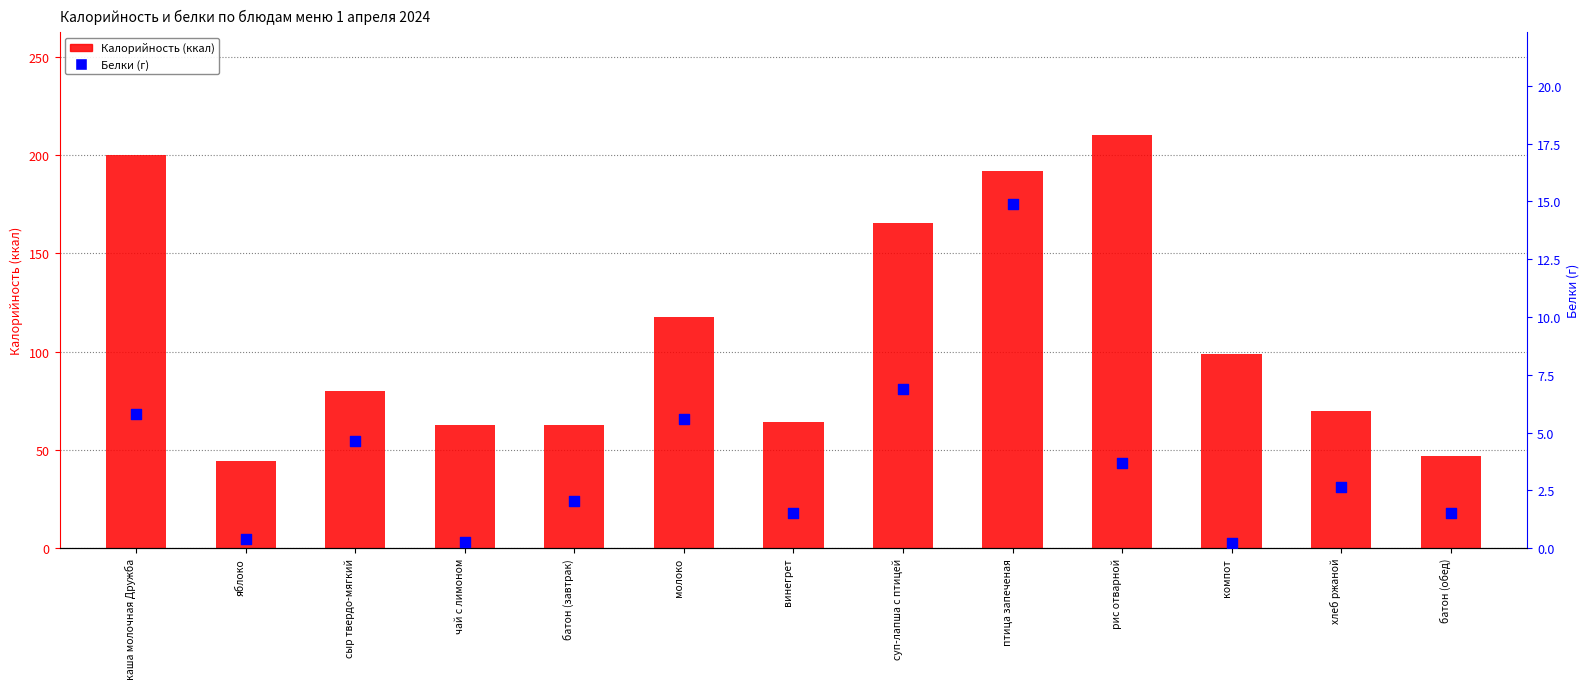

Which series contains the highest Y value?

Калорийность